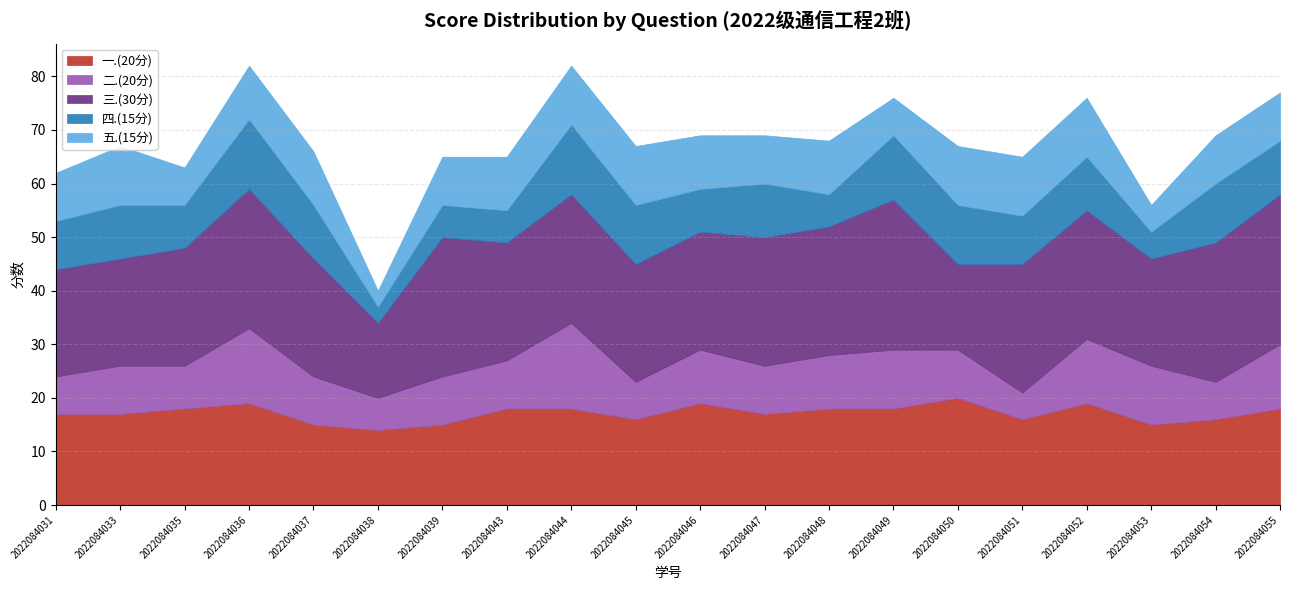

The 一.(20分) series shows 26 at 2022084048. True or false?

False